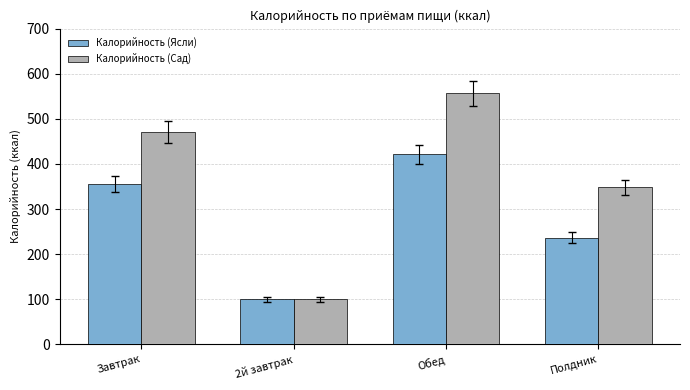

What is the label of the 4th bar from the right?

Завтрак